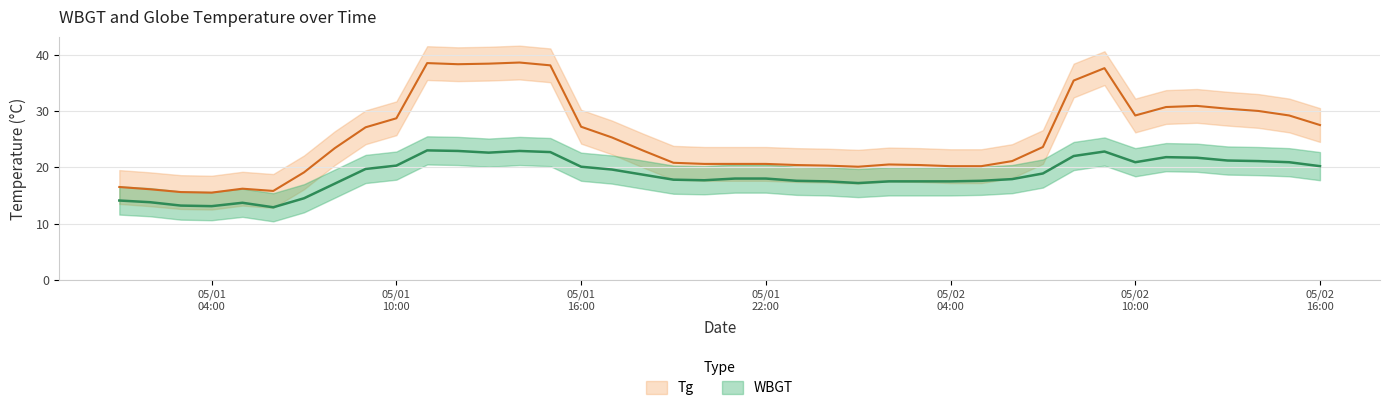

How many series are shown in this chart?

2